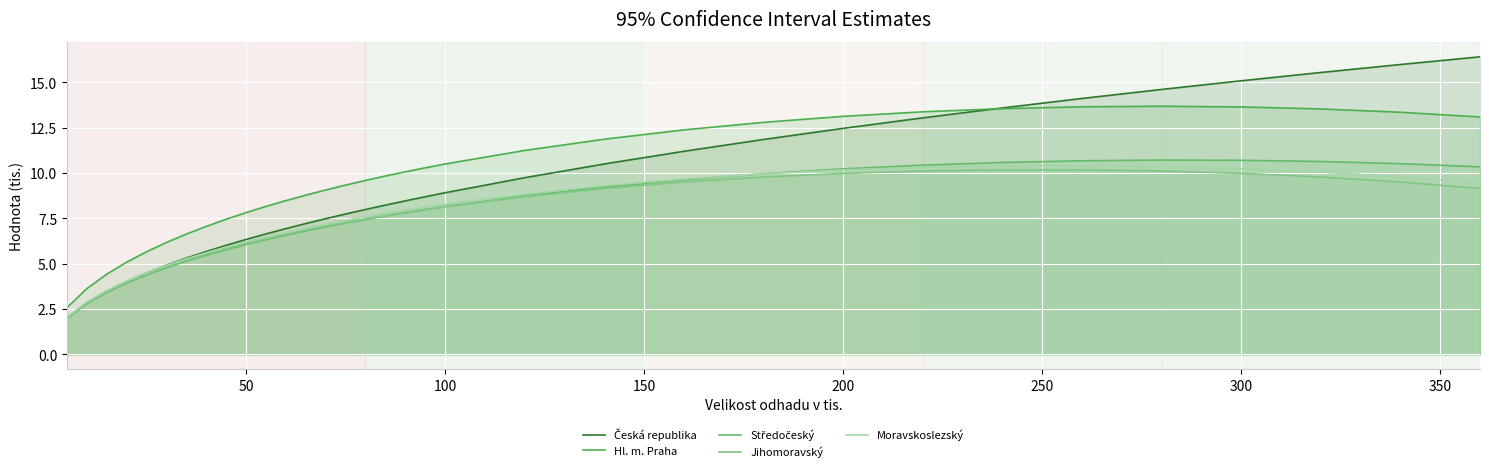

What is the difference between the second highest and minimum values in the Středočeský series?

8.7